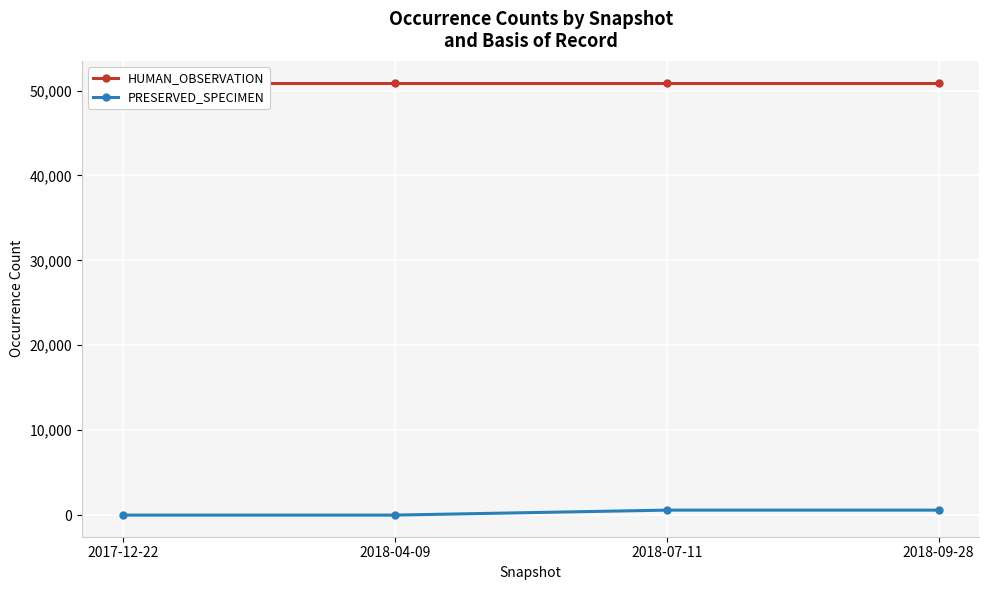

At which category is the sum across all series the highest?

2018-07-11